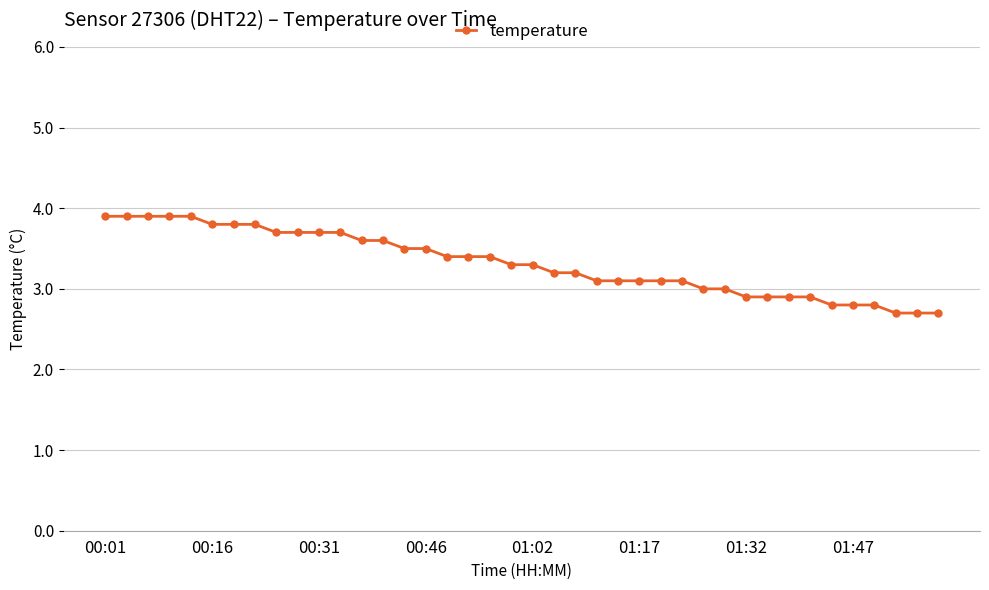

Reading left to right, what are all the values shown in this chart?

3.9	3.9	3.9	3.9	3.9	3.8	3.8	3.8	3.7	3.7	3.7	3.7	3.6	3.6	3.5	3.5	3.4	3.4	3.4	3.3	3.3	3.2	3.2	3.1	3.1	3.1	3.1	3.1	3.0	3.0	2.9	2.9	2.9	2.9	2.8	2.8	2.8	2.7	2.7	2.7